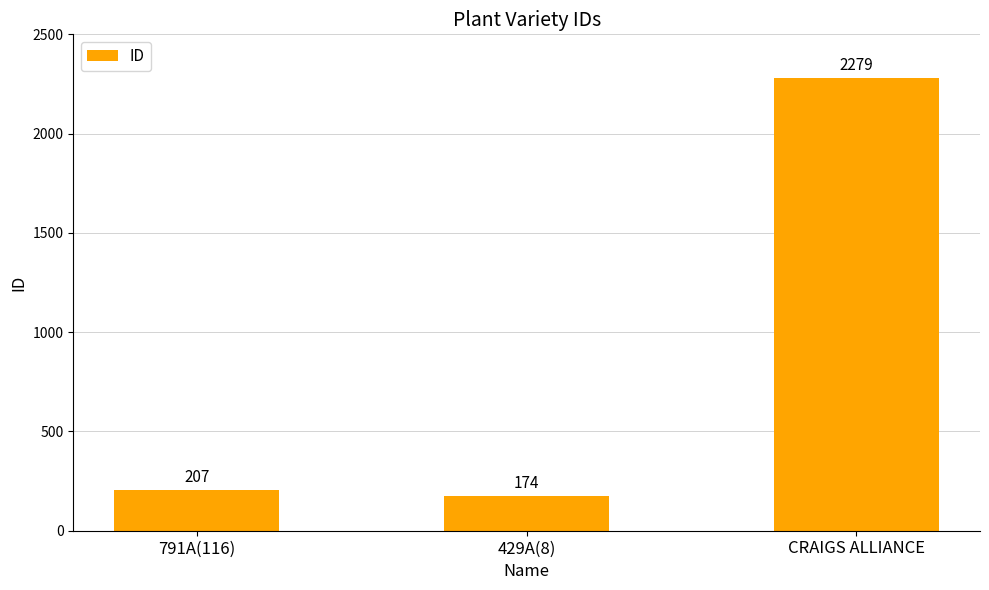

What is the label of the 2nd bar from the left?

429A(8)